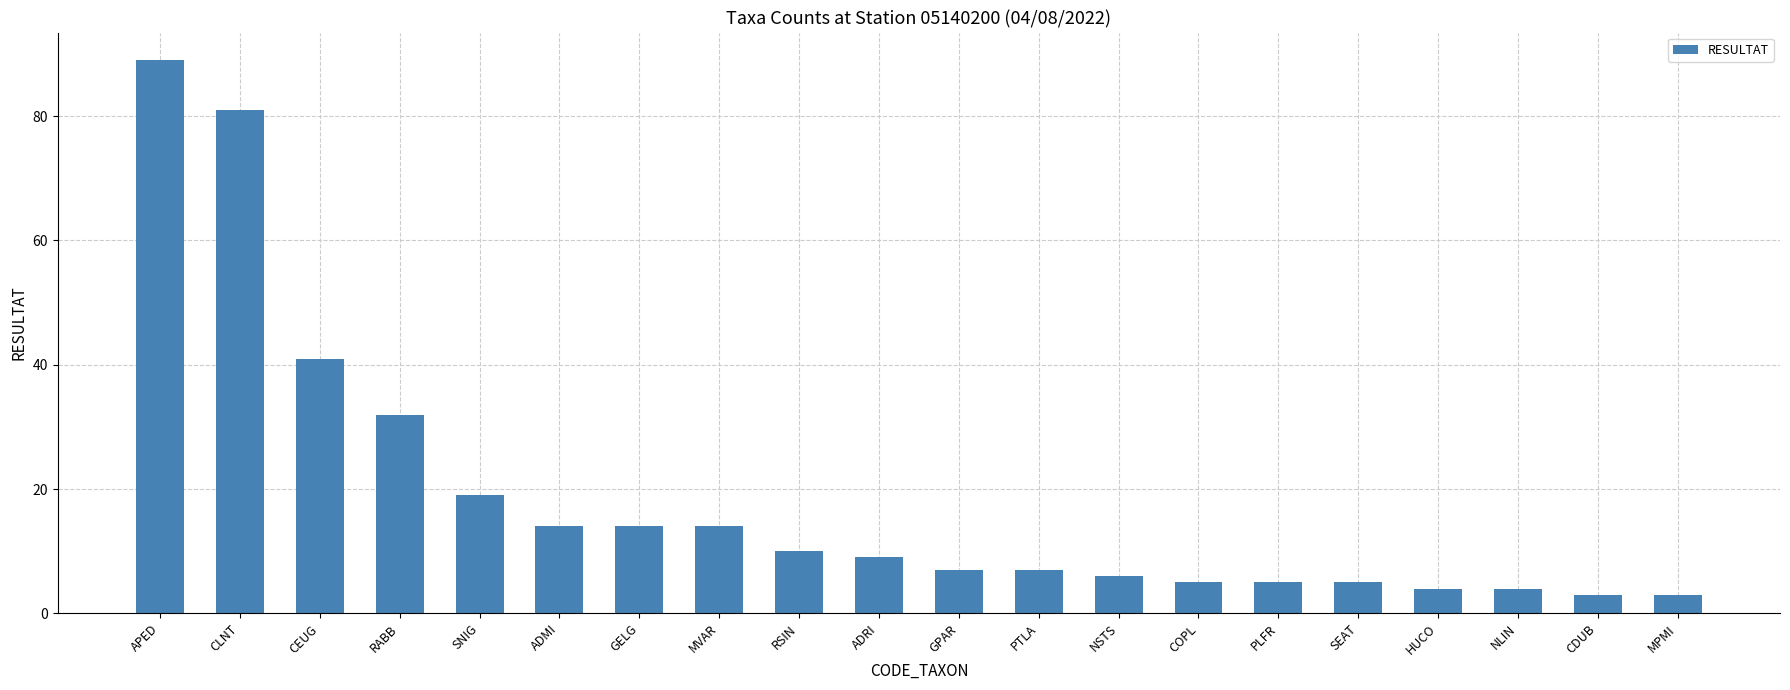

What is the minimum value shown in the chart?

3